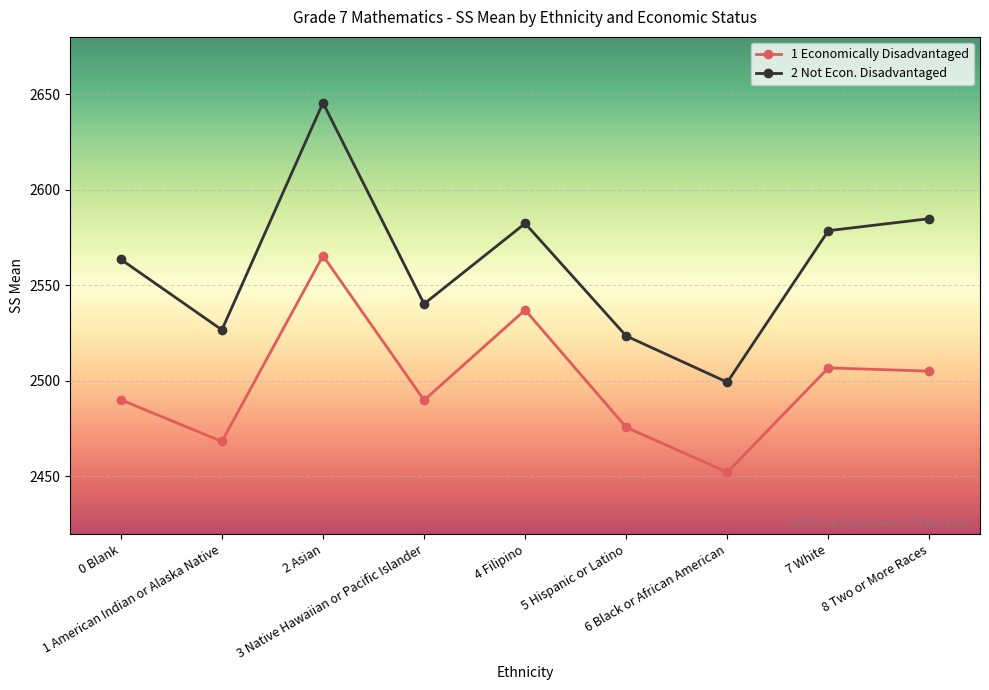

Is this an area chart (filled region under the line)?

No